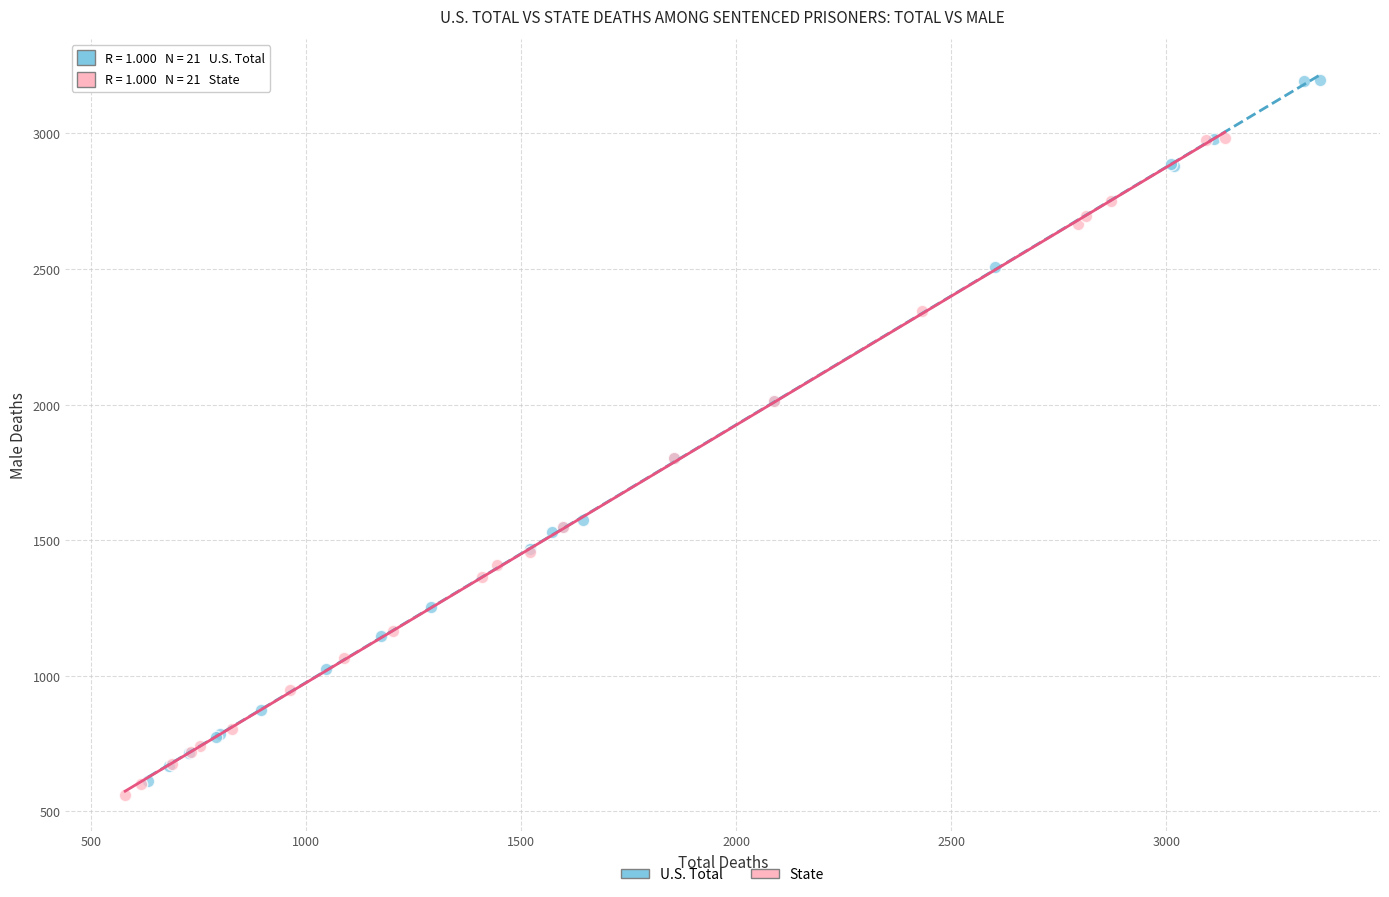

Which series has the largest Y range (max minus min)?

U.S. Total